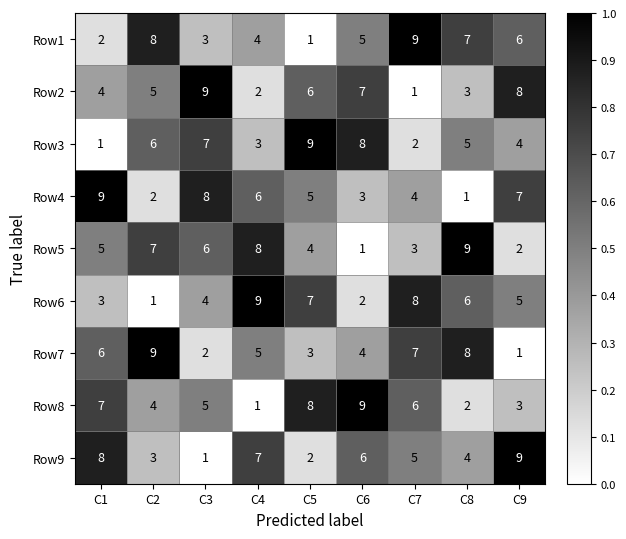

The Row5 series shows 2 at C6. True or false?

False